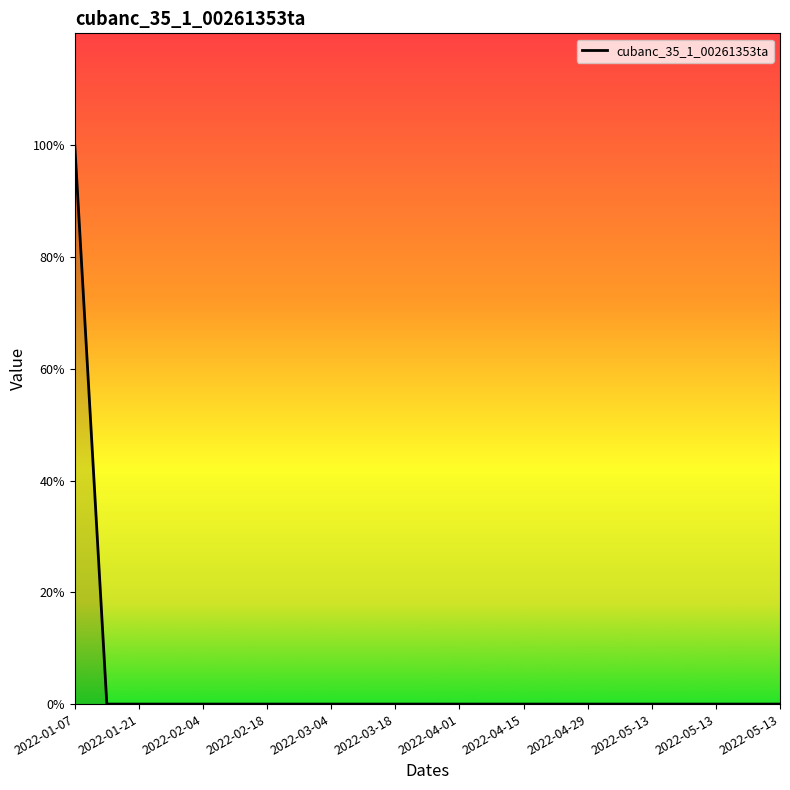

Where is the data nearest to the value 0?

2022-01-21